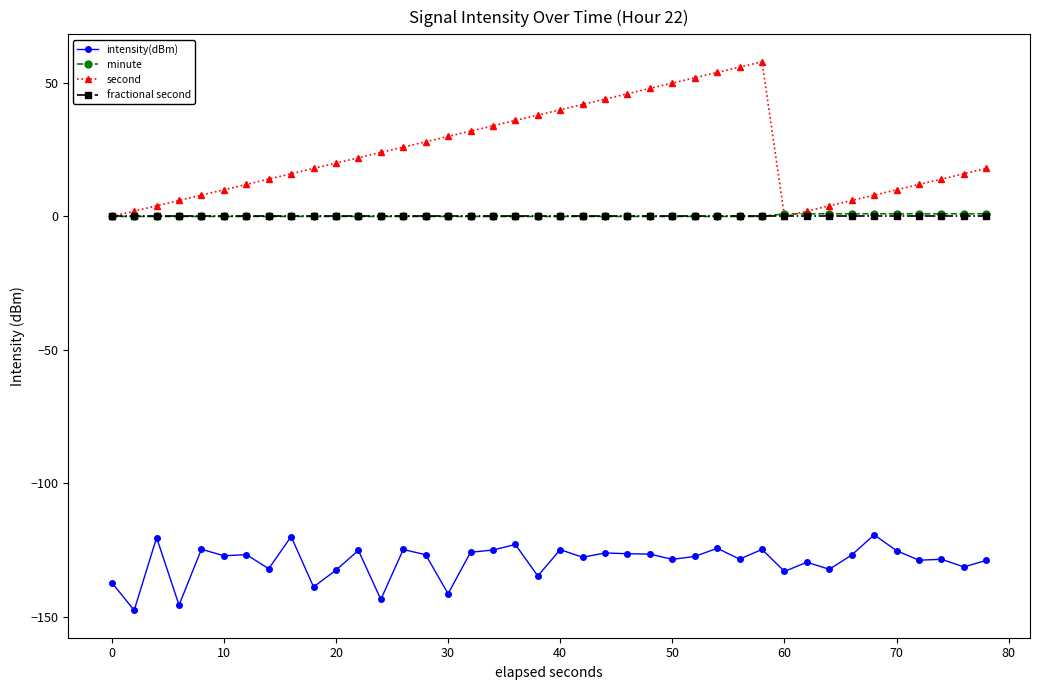

Which series has the largest range (max minus min)?

second